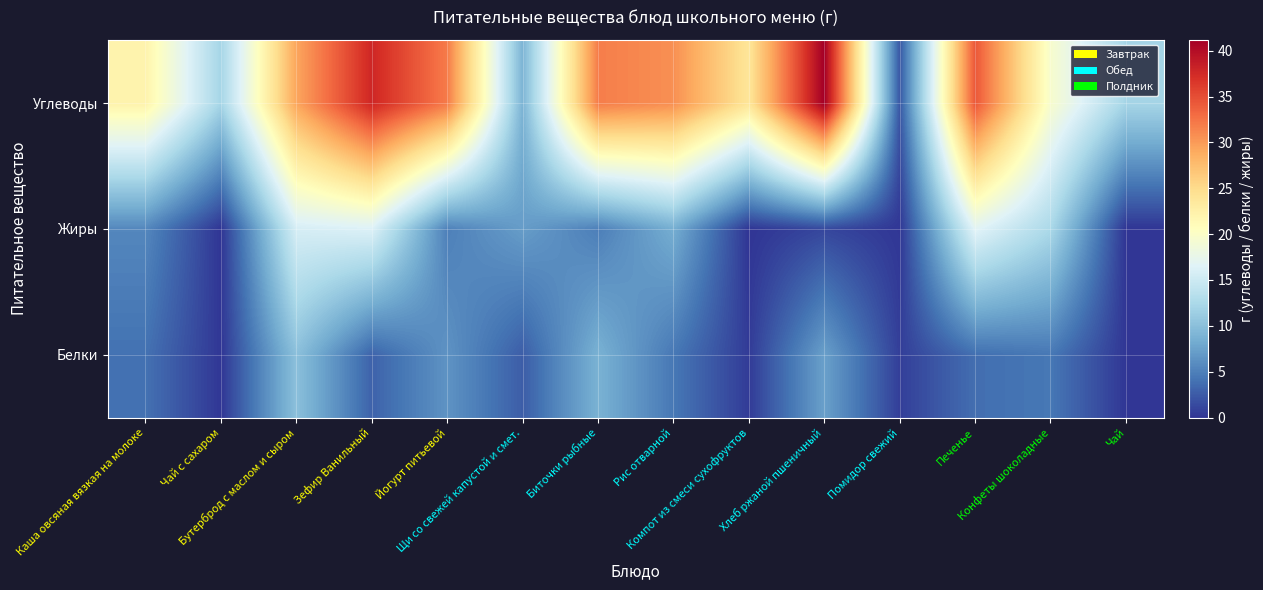

Reading left to right, transcribe all the data shown in this chart.

Белки: Каша овсяная вязкая на молоке=4.0	Чай с сахаром=0.1	Бутерброд с маслом и сыром=10.1	Зефир Ванильный=3.0	Йогурт питьевой=6.4	Щи со свежей капустой и смет.=2.6	Биточки рыбные=8.8	Рис отварной=4.4	Компот из смеси сухофруктов=0.4	Хлеб ржаной пшеничный=7.4	Помидор свежий=0.7	Печенье=3.8	Конфеты шоколадные=4.4	Чай=0.1
Жиры: Каша овсяная вязкая на молоке=5.5	Чай с сахаром=0.0	Бутерброд с маслом и сыром=15.7	Зефир Ванильный=16.2	Йогурт питьевой=5.0	Щи со свежей капустой и смет.=7.1	Биточки рыбные=4.9	Рис отварной=8.4	Компот из смеси сухофруктов=0.0	Хлеб ржаной пшеничный=1.2	Помидор свежий=0.1	Печенье=16.7	Конфеты шоколадные=12.4	Чай=0.0
Углеводы: Каша овсяная вязкая на молоке=22.2	Чай с сахаром=12.0	Бутерброд с маслом и сыром=29.2	Зефир Ванильный=37.8	Йогурт питьевой=32.0	Щи со свежей капустой и смет.=9.0	Биточки рыбные=31.8	Рис отварной=30.7	Компот из смеси сухофруктов=23.9	Хлеб ржаной пшеничный=41.2	Помидор свежий=2.3	Печенье=34.4	Конфеты шоколадные=19.6	Чай=12.0